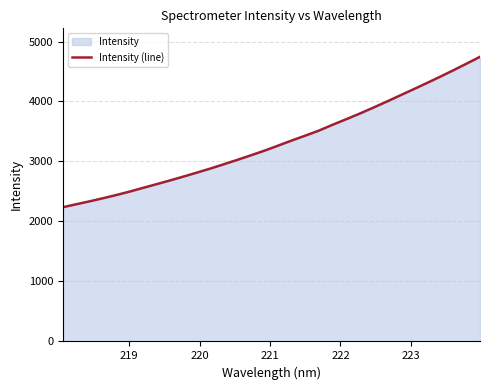

What is the greatest value displayed?

4745.1